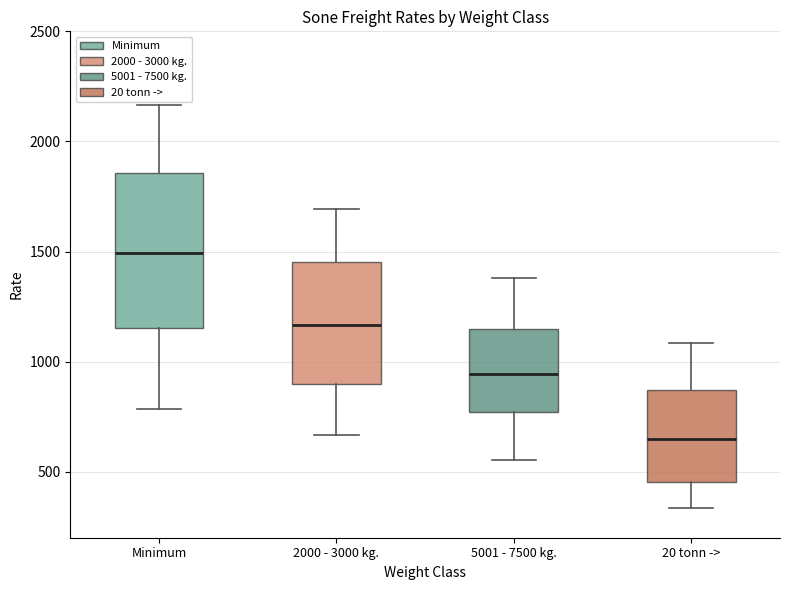

Which box's median line is the highest?

Minimum